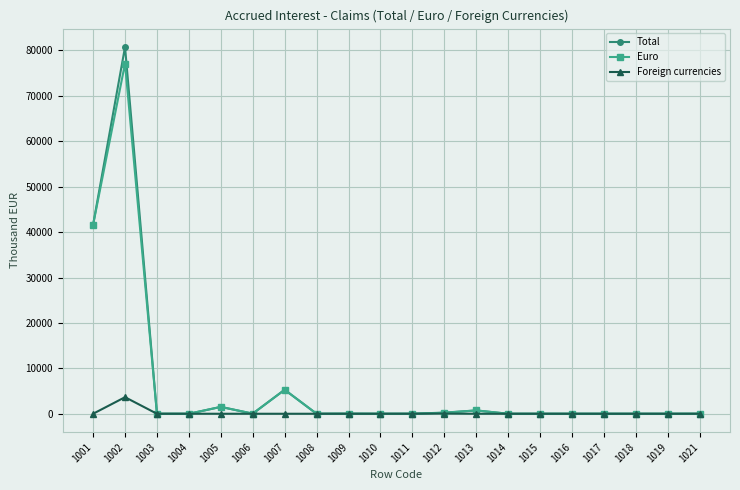

How many lines are shown in the chart?

3